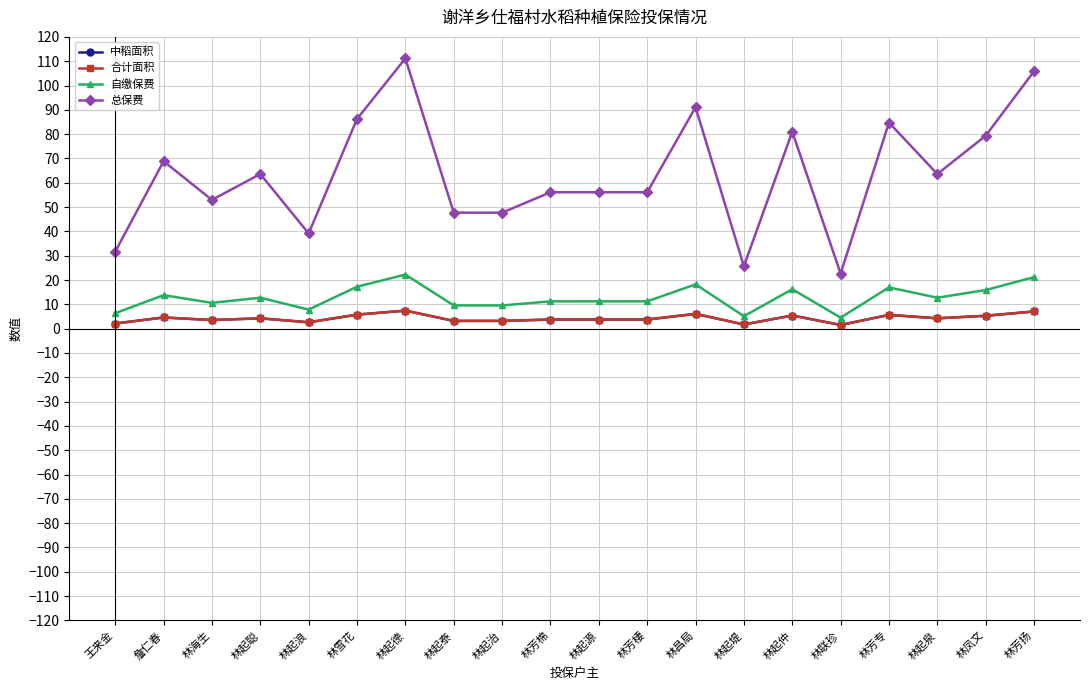

Reading left to right, transcribe all the data shown in this chart.

中稻面积: 2.1	4.6	3.5	4.2	2.6	5.8	7.4	3.2	3.2	3.7	3.7	3.7	6.1	1.7	5.4	1.5	5.7	4.2	5.3	7.1
合计面积: 2.1	4.6	3.5	4.2	2.6	5.8	7.4	3.2	3.2	3.7	3.7	3.7	6.1	1.7	5.4	1.5	5.7	4.2	5.3	7.1
自缴保费: 6.3	13.8	10.6	12.7	7.8	17.2	22.2	9.5	9.5	11.2	11.2	11.2	18.2	5.1	16.2	4.5	16.9	12.7	15.9	21.2
总保费: 31.6	68.8	53.0	63.6	39.1	86.2	111.2	47.7	47.7	56.1	56.1	56.1	91.0	25.6	81.0	22.6	84.8	63.6	79.3	105.9